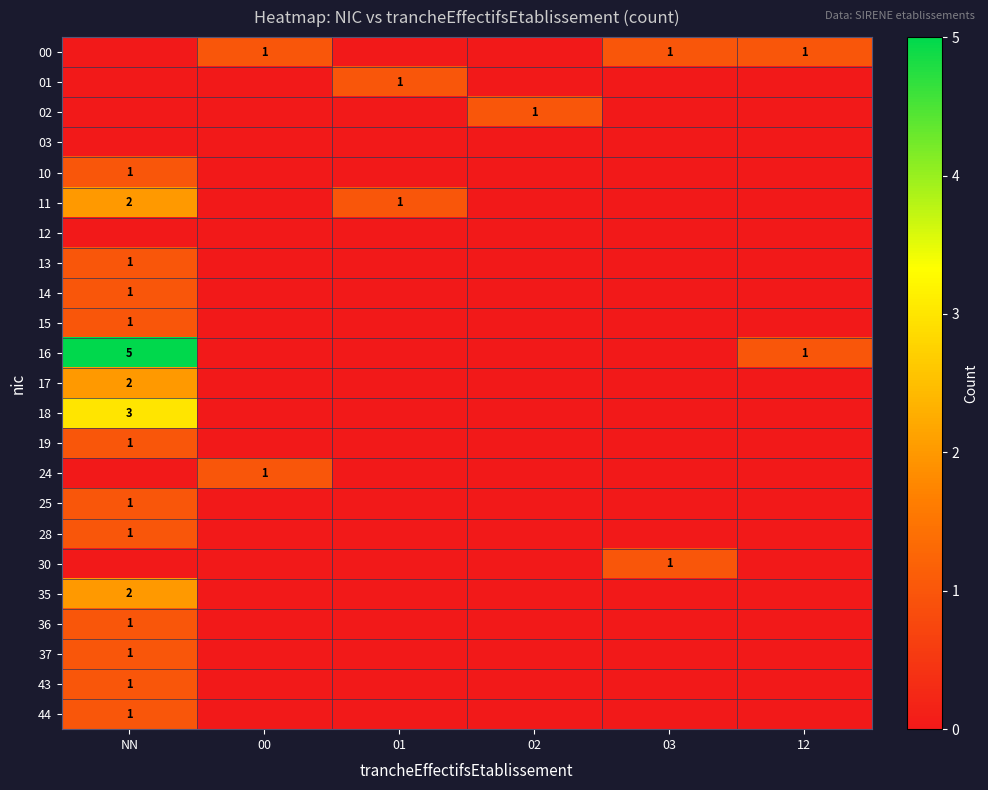

How many series are shown in this chart?

23